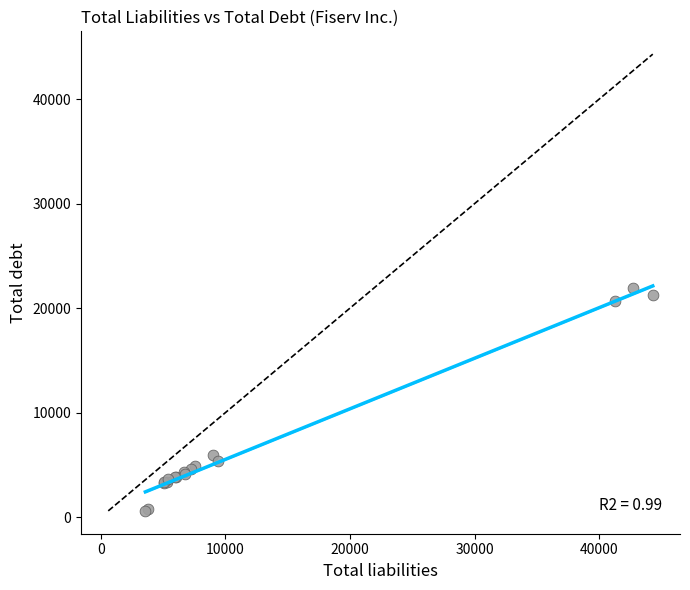

What Y value in the scatter plot is closest to 11247?

5959